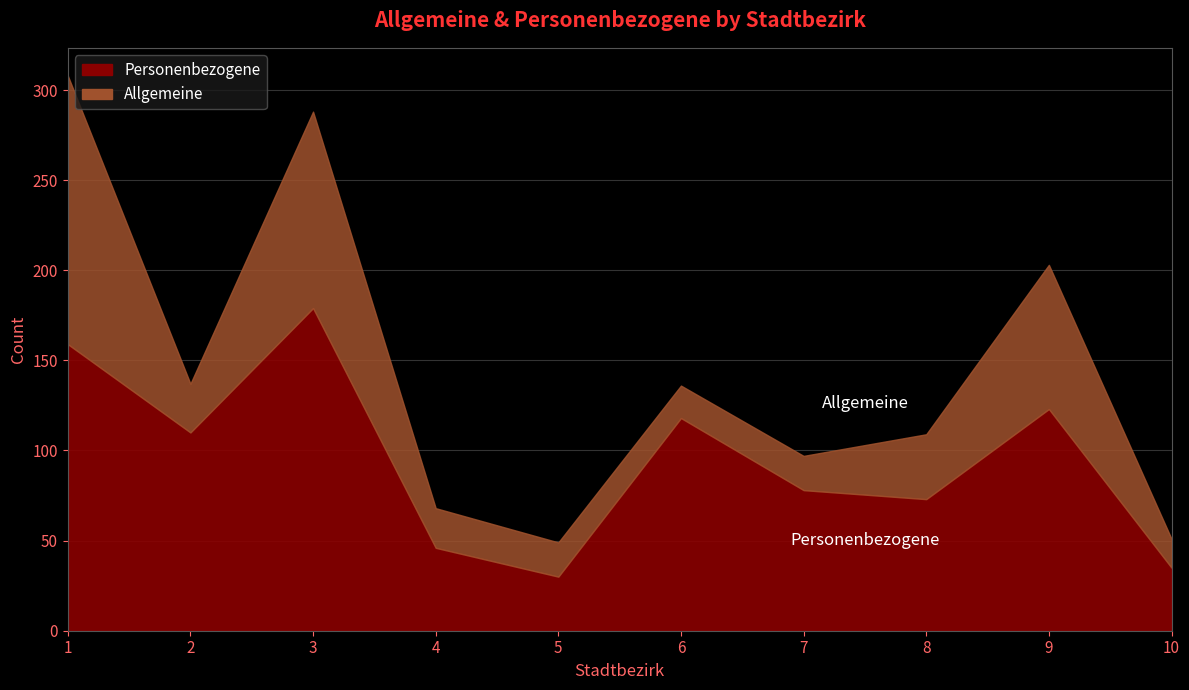

What is the sum of all values?

951